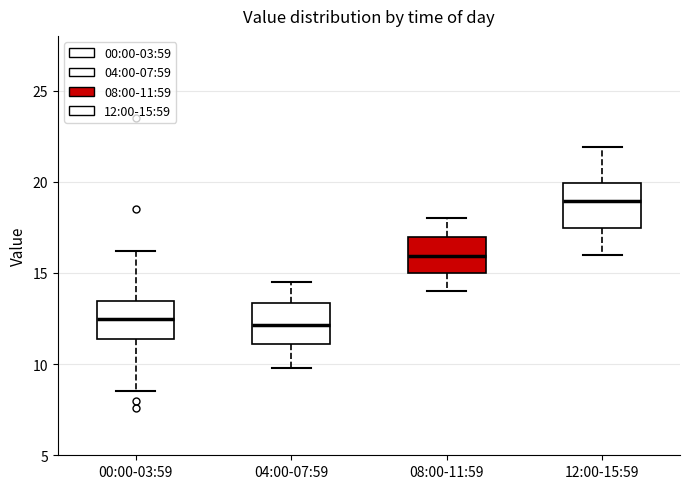

Where does the median line of the box for 08:00-11:59 sit on the y-axis? The values are not printed on the chart, so give them approximately, as read against the axis.

16.0